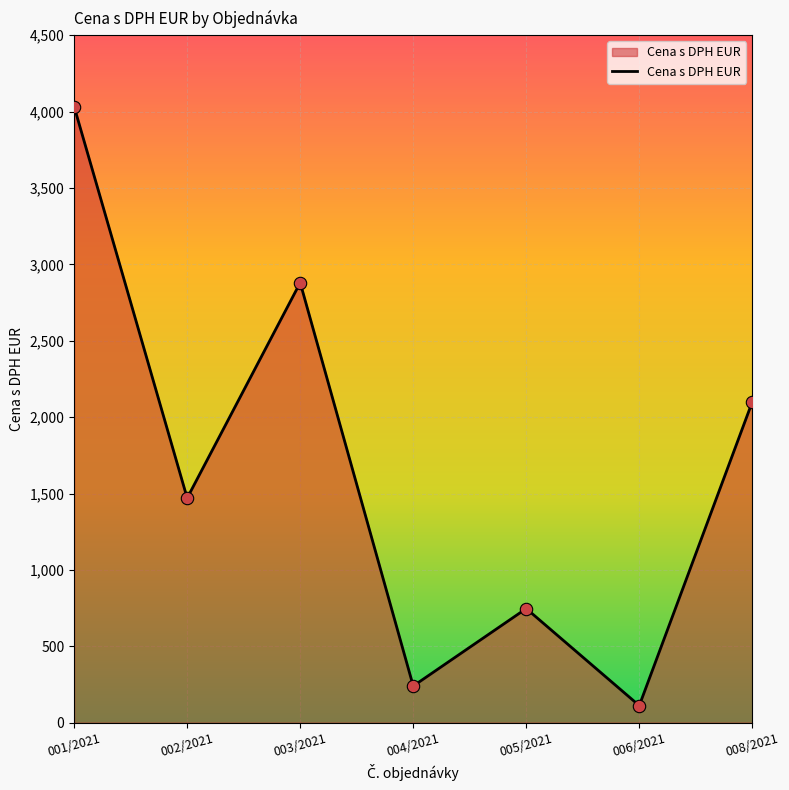

Between 005/2021 and 004/2021, which is larger?

005/2021